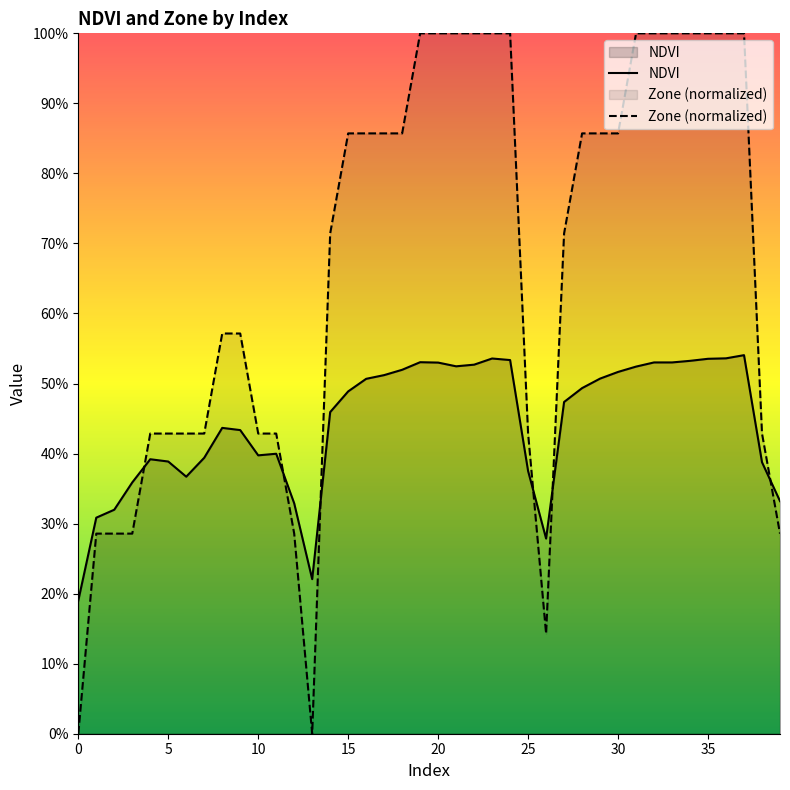

What is the maximum value shown in the chart?

1.0